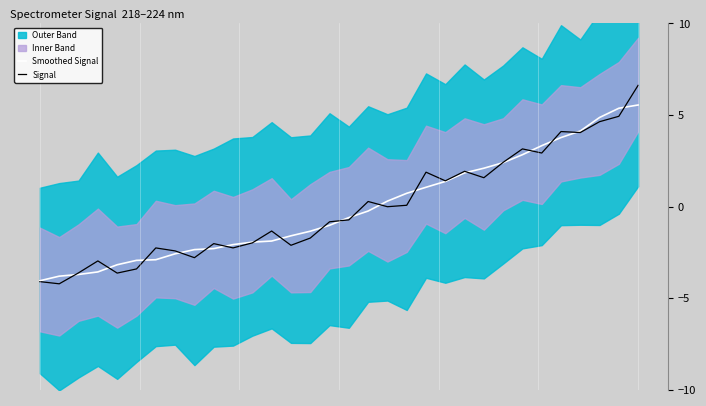

What is the lowest value of the Smoothed Signal series?

-4.0